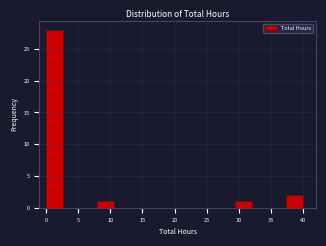

Reading left to right, list every bar in this chart as the range it spans on the x-axis followed by its height. Neither the bar edges nor the heights are printed on the chart, so give them approximately, as read against the axes.

0.0 to 2.5: 28
2.5 to 5.5: 0
5.5 to 8.0: 0
8.0 to 10.5: 1
10.5 to 13.5: 0
13.5 to 16.0: 0
16.0 to 18.5: 0
18.5 to 21.5: 0
21.5 to 24.0: 0
24.0 to 26.5: 0
26.5 to 29.5: 0
29.5 to 32.0: 1
32.0 to 34.5: 0
34.5 to 37.5: 0
37.5 to 40.0: 2